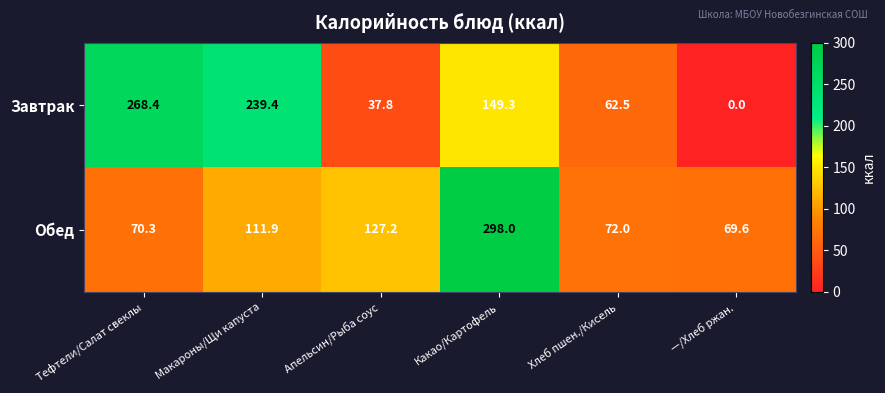

What value does the Обед series have at Тефтели/Салат свеклы?

70.3